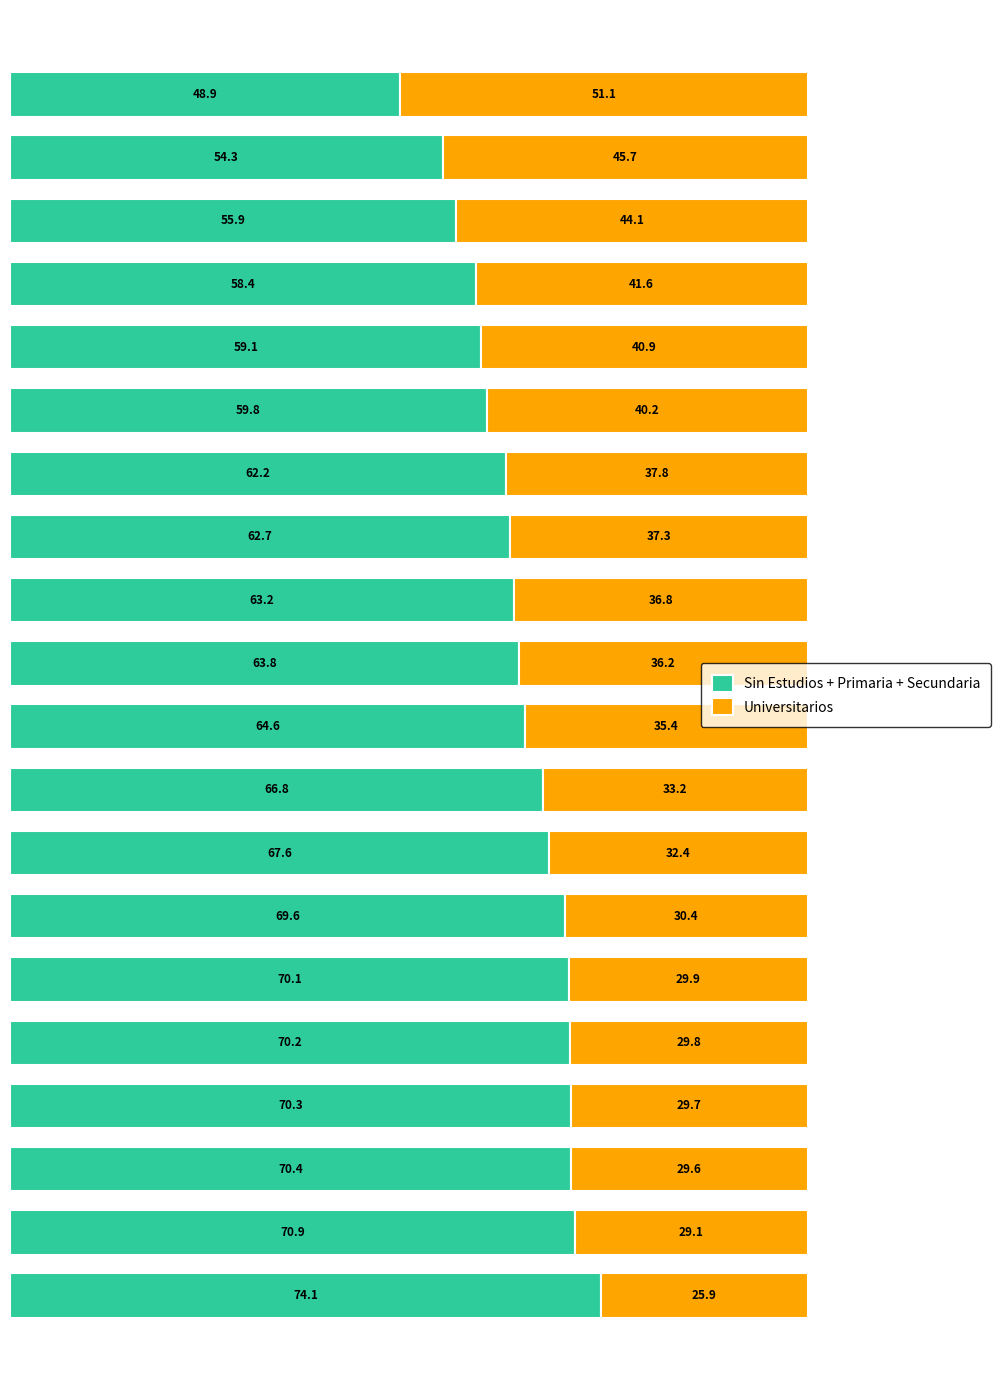

What is the highest value of the Sin Estudios + Primaria + Secundaria series?

74.1